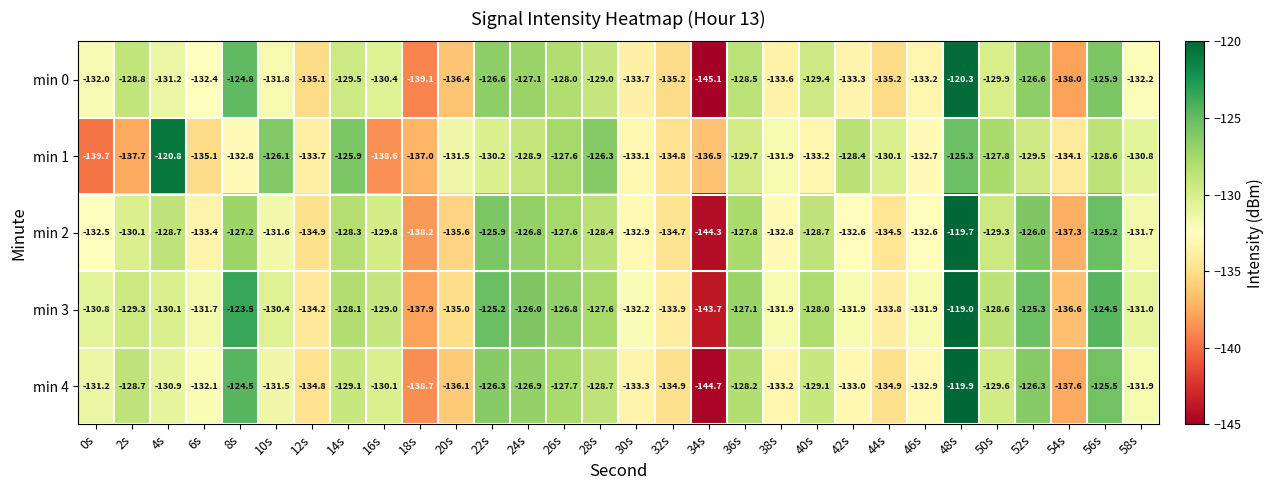

The value of min 4 at 36s is -66.5. True or false?

False